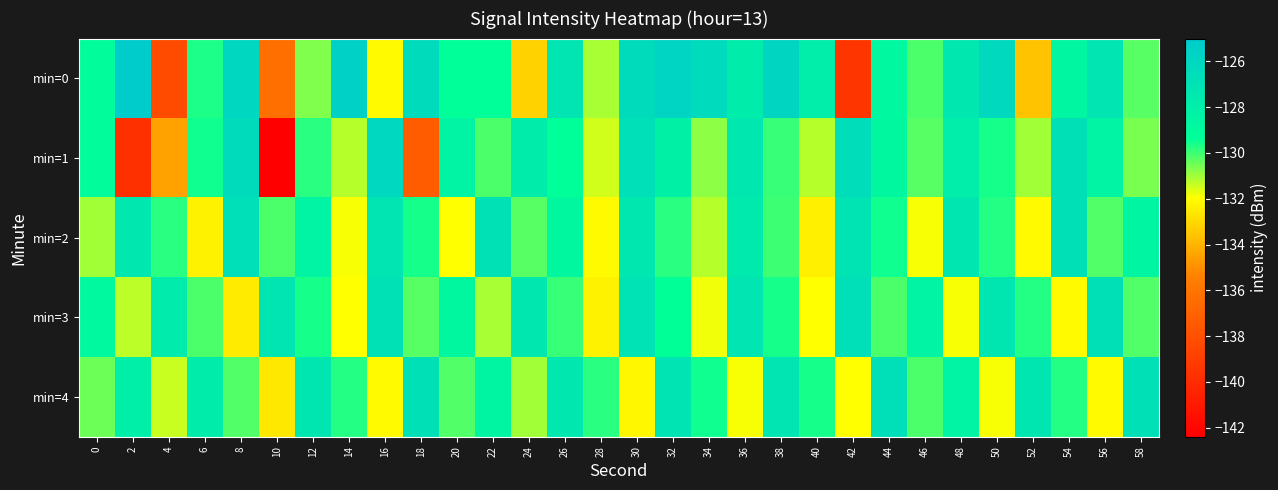

What is the total value across all series at 52?

-653.7